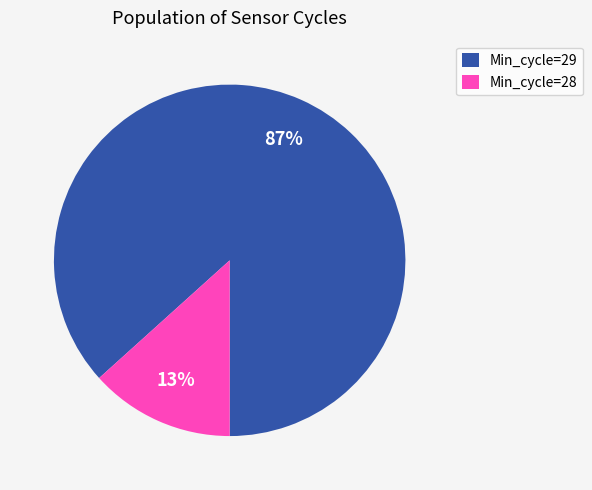

To the nearest percent, what portion does Min_cycle=28 represent?

13%